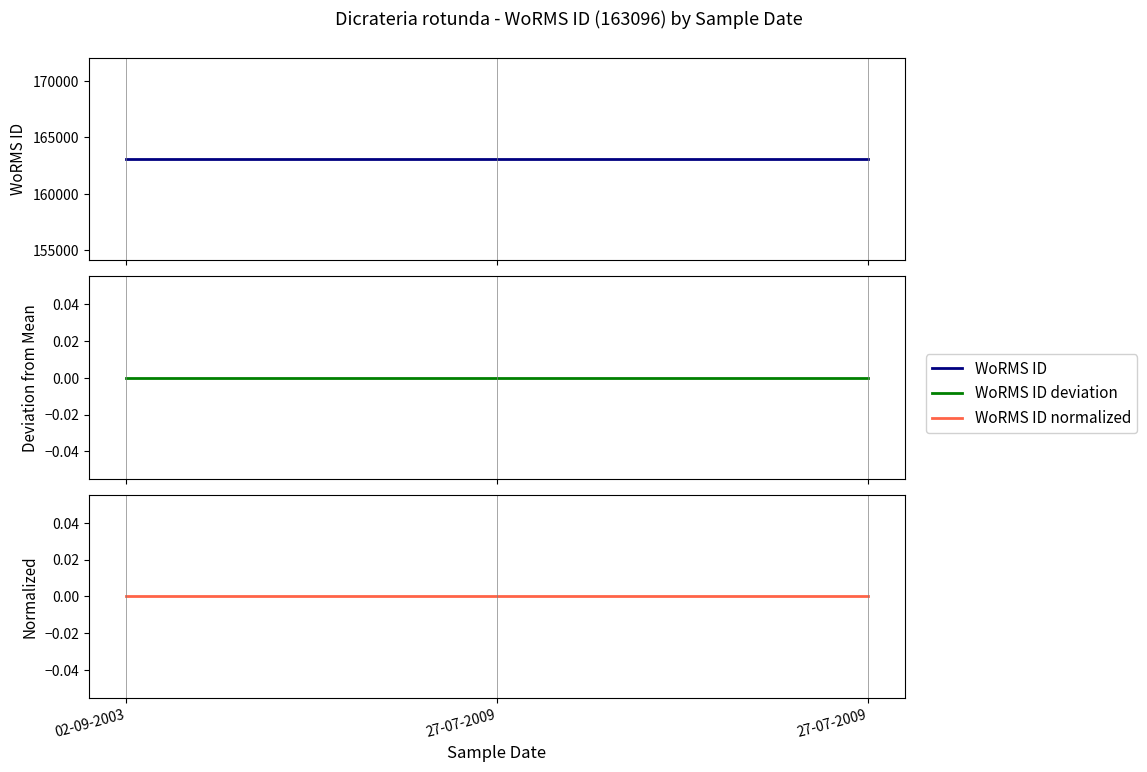

What are all the series names shown in the legend?

WoRMS ID, WoRMS ID deviation, WoRMS ID normalized